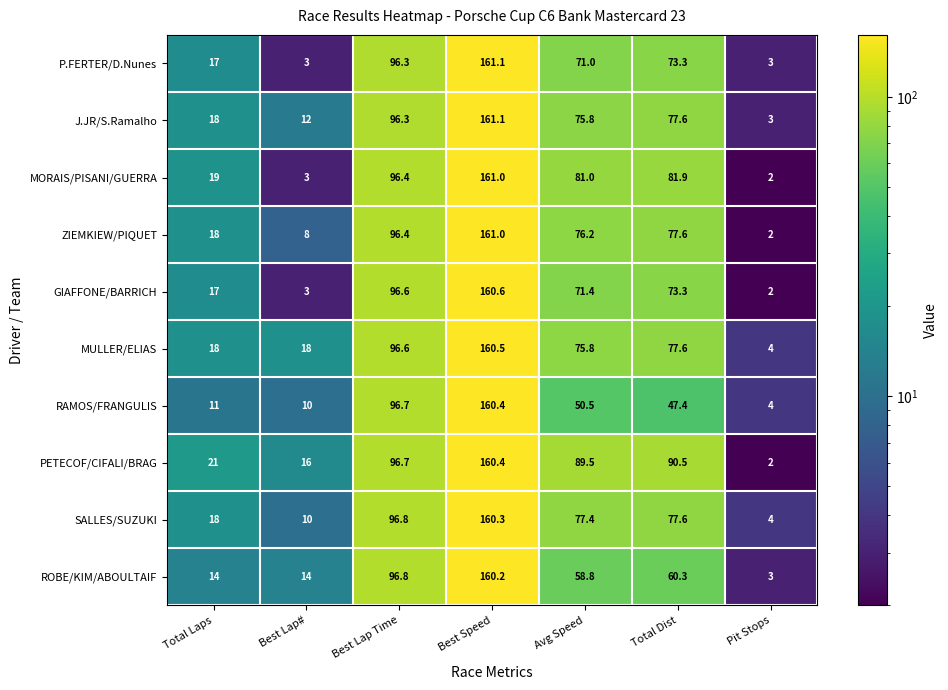

What is the difference between the highest and lowest values at Best Speed?

0.9